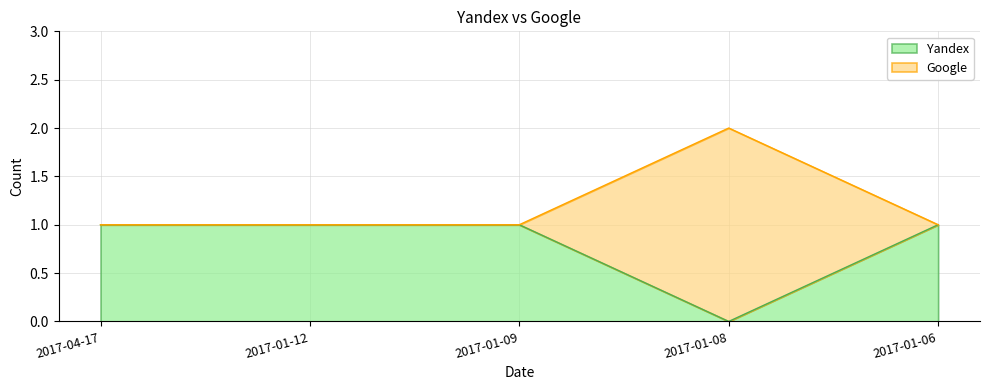

What is the total value across all series at 2017-01-06?

1